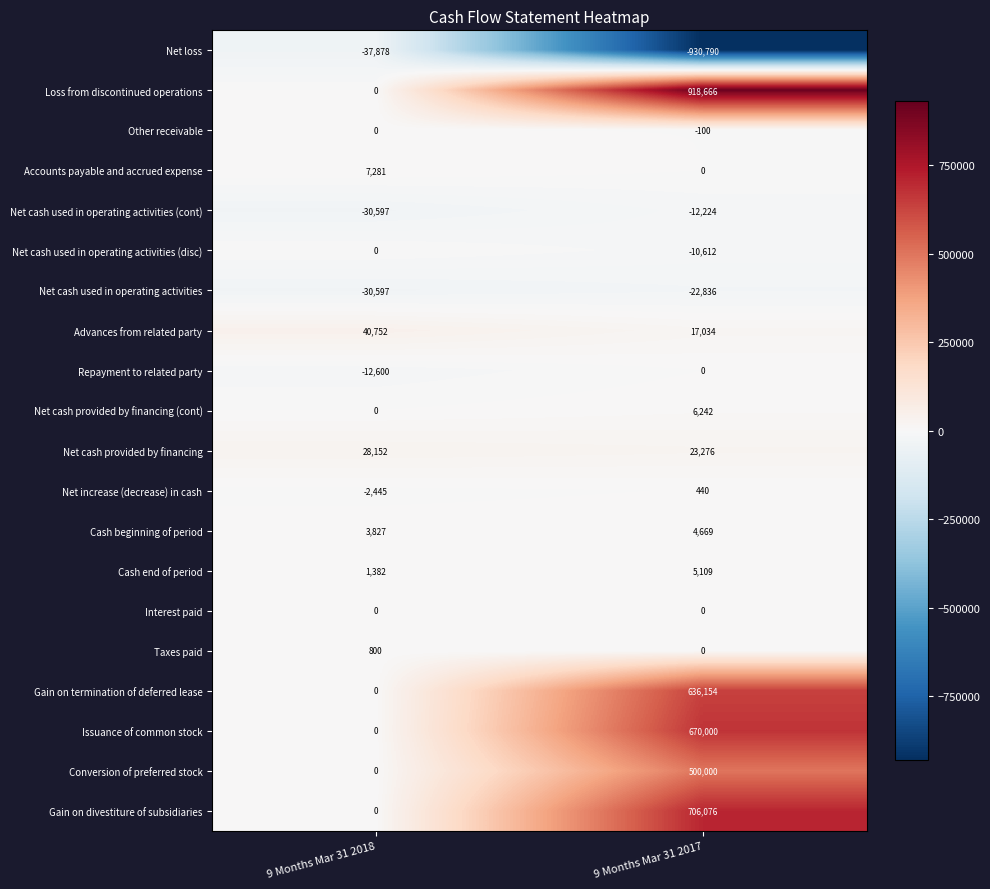

Which series has the widest spread of values?

Loss from discontinued operations